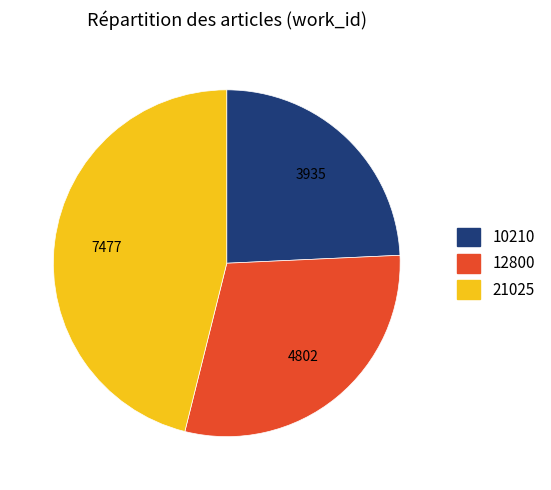

Is there a majority slice in this chart?

No